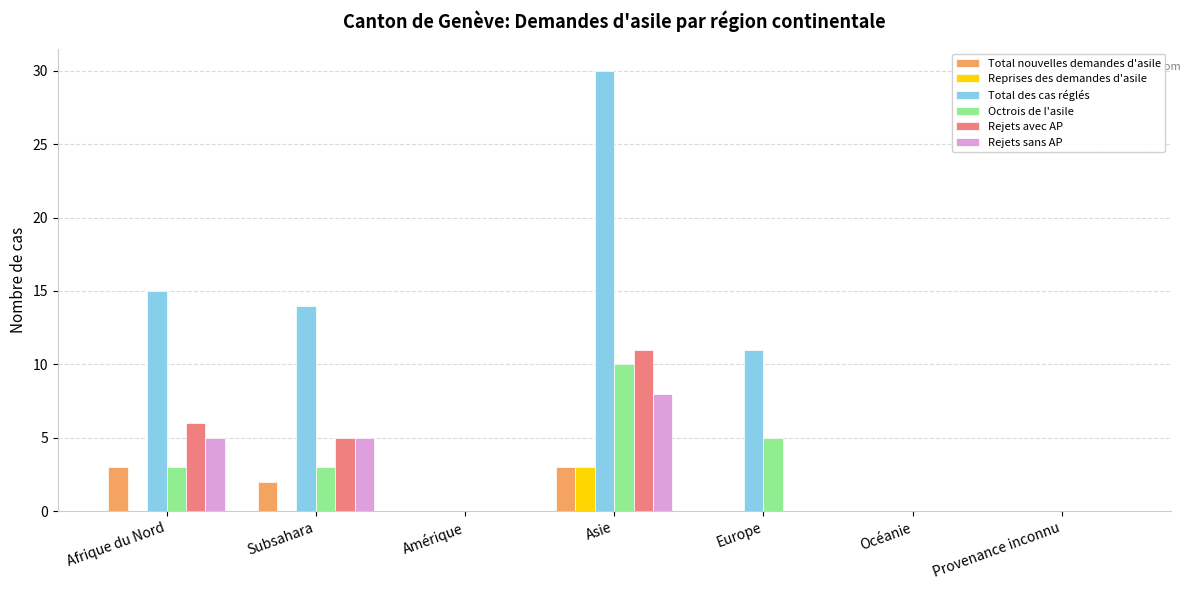

How many groups of bars are there?

7